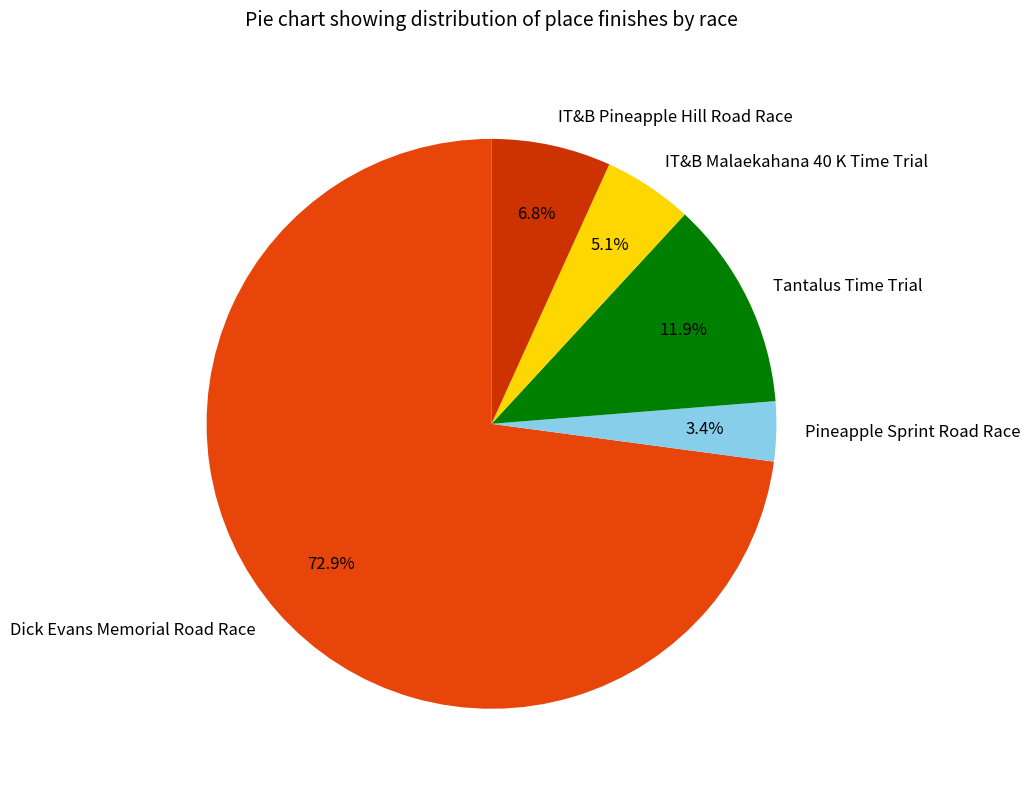

How many slices are in this pie chart?

5